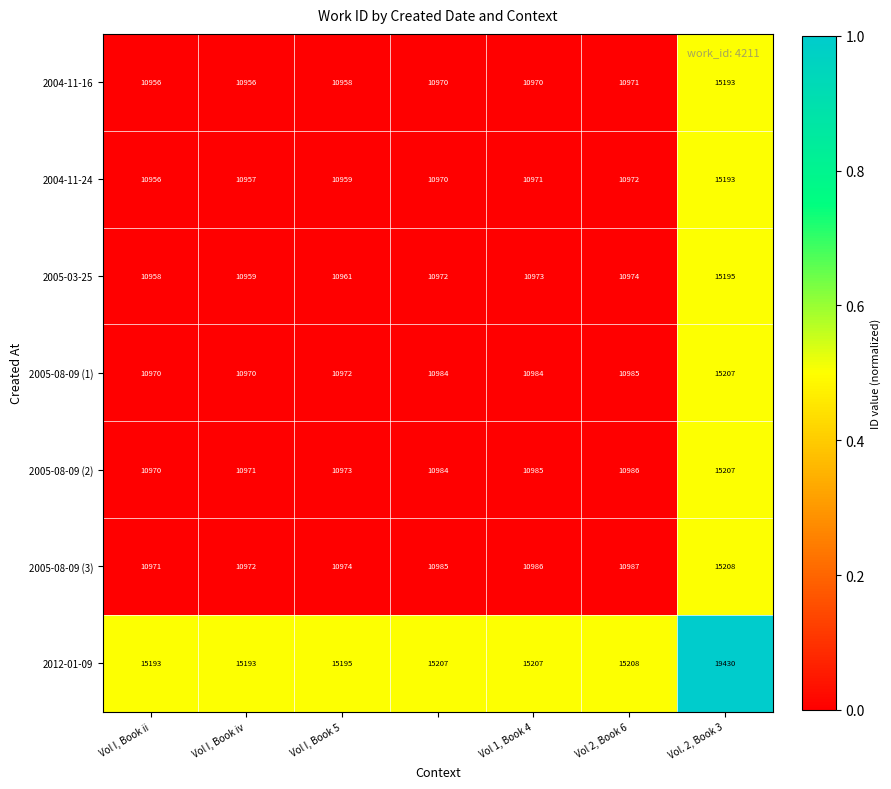

What is the minimum value for 2005-08-09 (2)?

10970